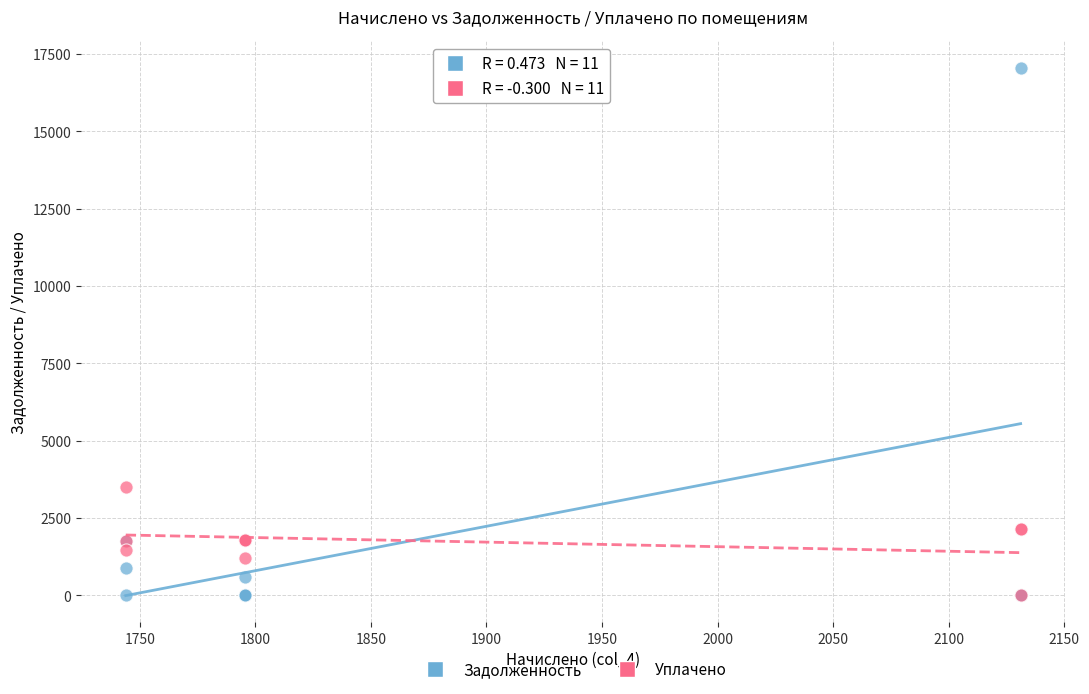

Which series reaches the maximum Y coordinate?

Задолженность